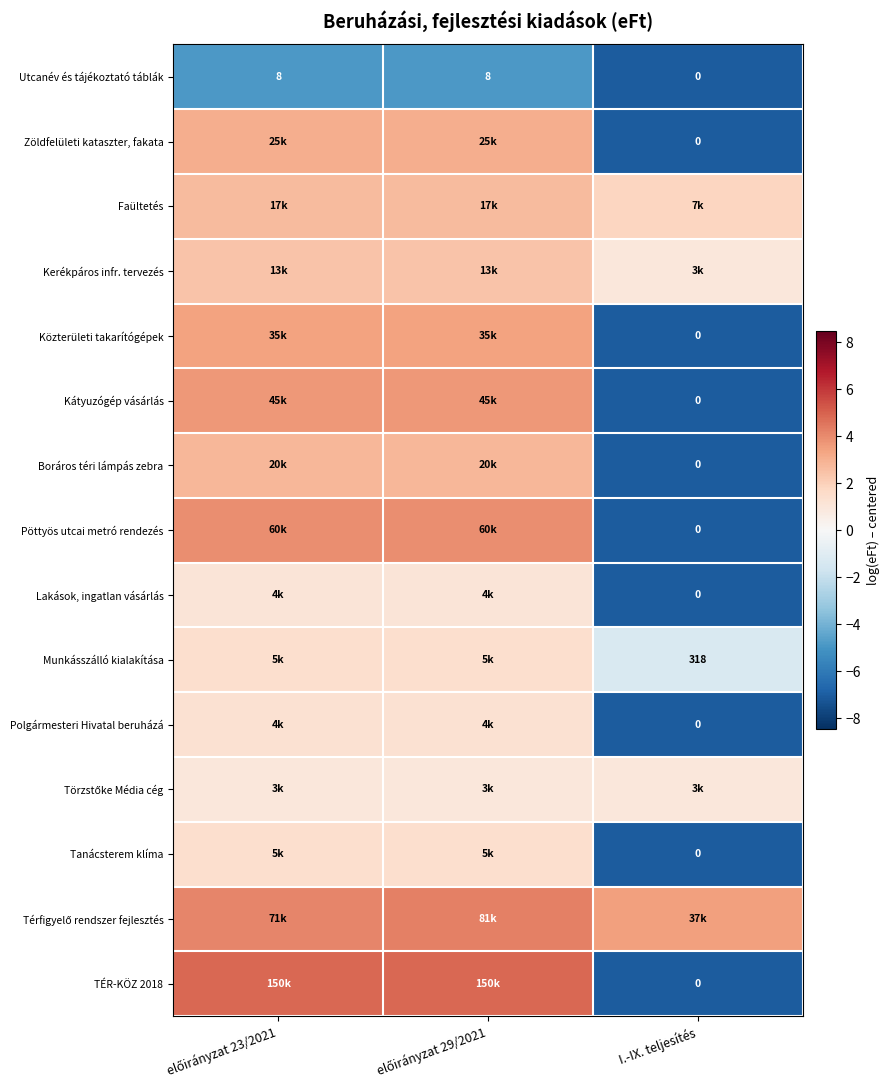

Is the value of Munkásszálló kialakítása at I.-IX. teljesítés greater than the value of Pöttyös utcai metró rendezés at I.-IX. teljesítés?

Yes